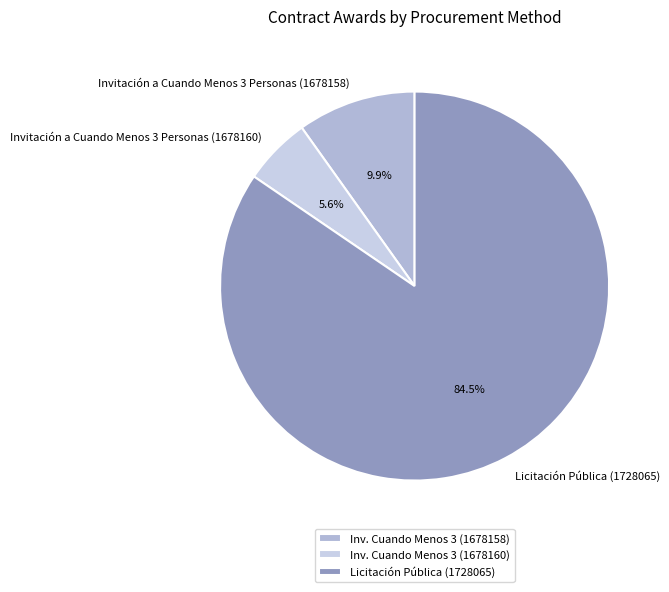

The Licitación Pública (1728065) slice represents 92% of the pie. True or false?

False